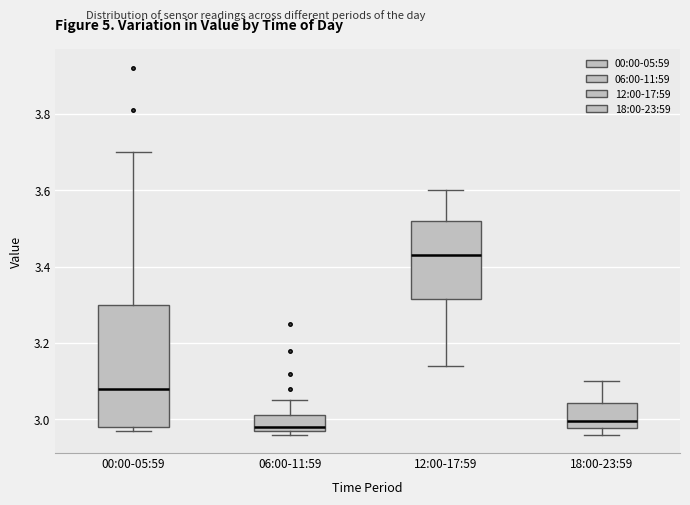

Reading left to right, transcribe this box plot: for each box, give where its median line is, the range the box spans, and where its two whiskers end, as read against the y-axis. The values are not printed on the chart, so give them approximately, as read against the axis.

00:00-05:59: median 3.08, box 2.98 to 3.30, whiskers 2.98 (just below the box's lower edge) to 3.70
06:00-11:59: median 2.98 (just above the box's lower edge), box 2.98 to 3.02, whiskers 2.96 to 3.06
12:00-17:59: median 3.44, box 3.32 to 3.52, whiskers 3.14 to 3.60
18:00-23:59: median 3.00, box 2.98 to 3.04, whiskers 2.96 to 3.10